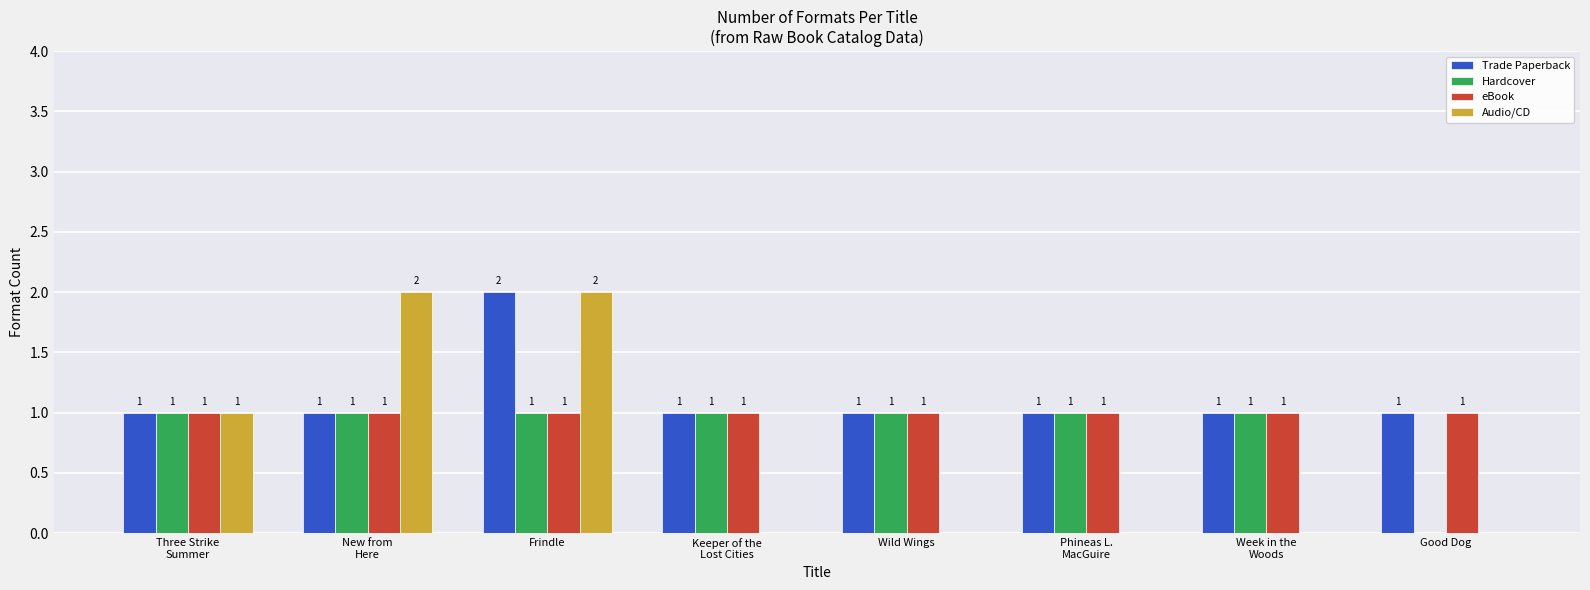

At which category is the sum across all series the highest?

Frindle